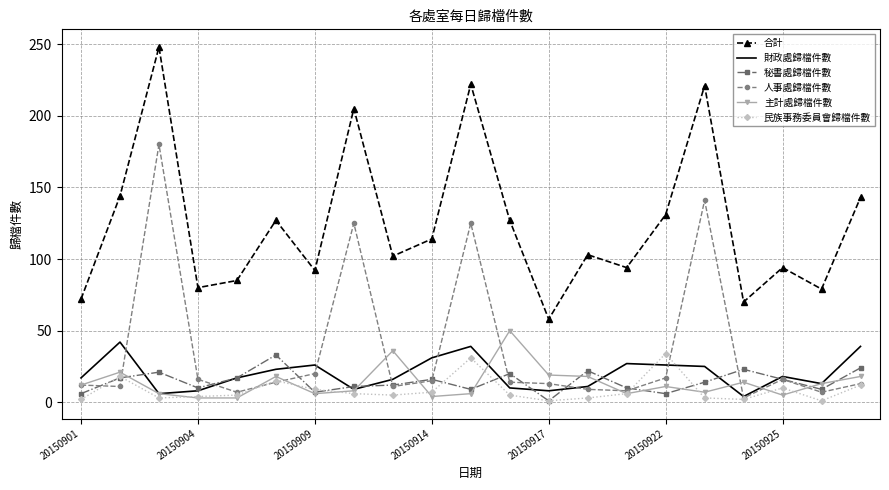

Which series has the widest spread of values?

合計